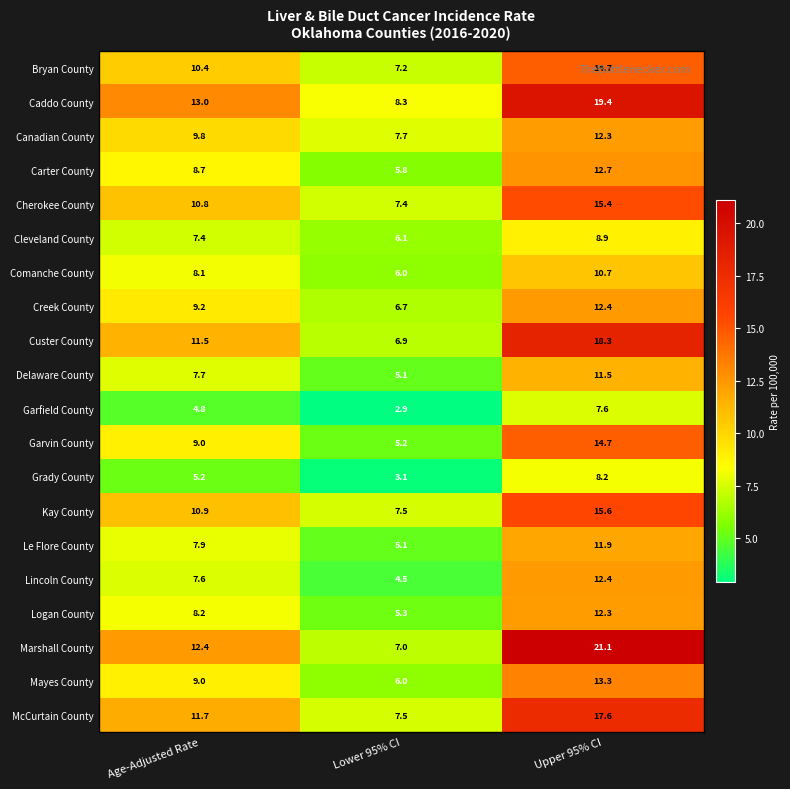

Which series has the largest total across all categories?

Caddo County